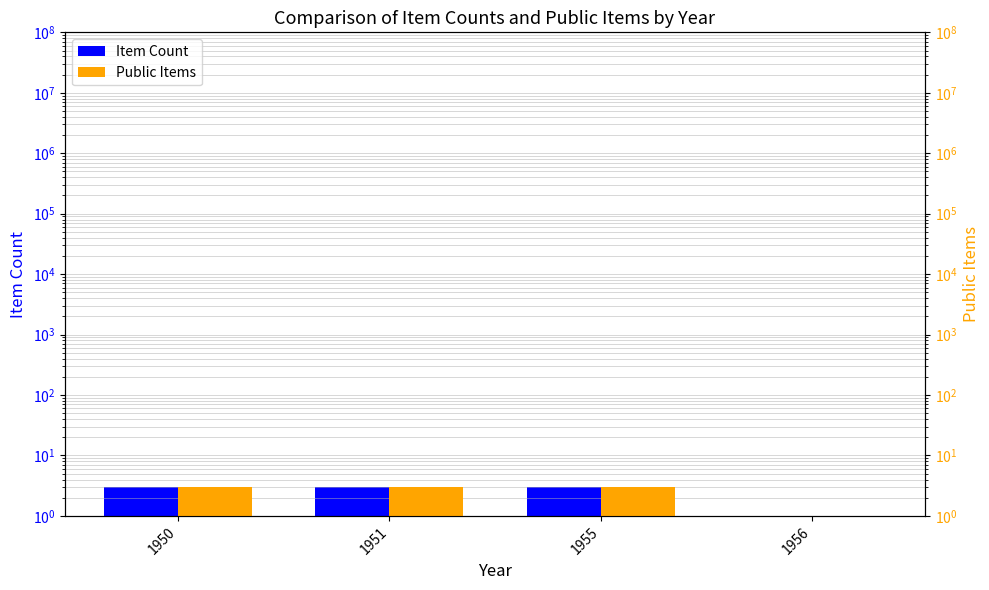

What is the average value of the Public Items series?

2